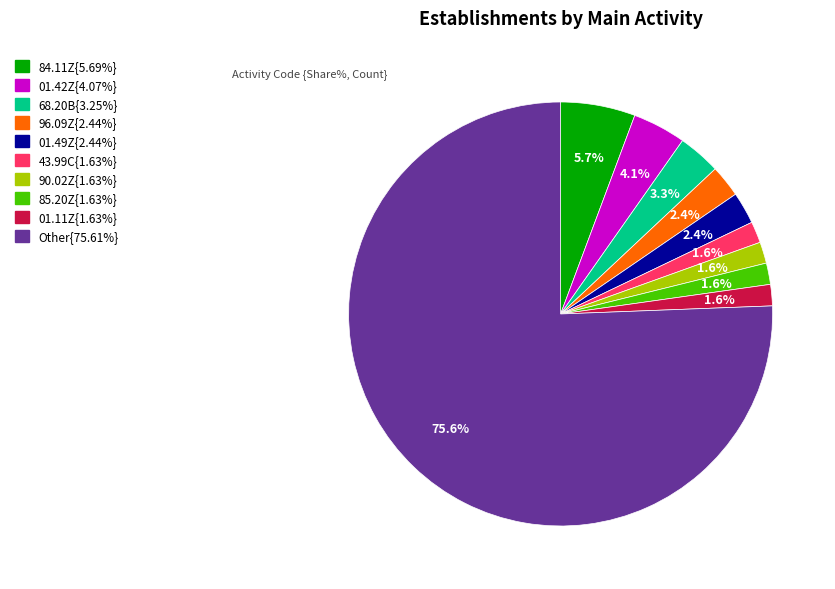

Does any single category account for the majority?

Yes